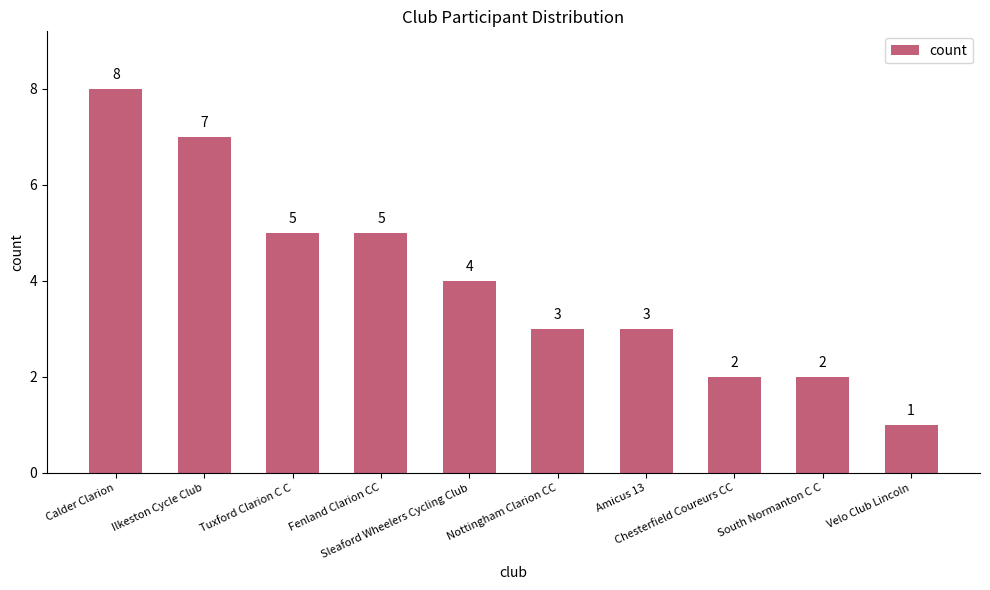

What is the change in value from Calder Clarion to Fenland Clarion CC?

-3